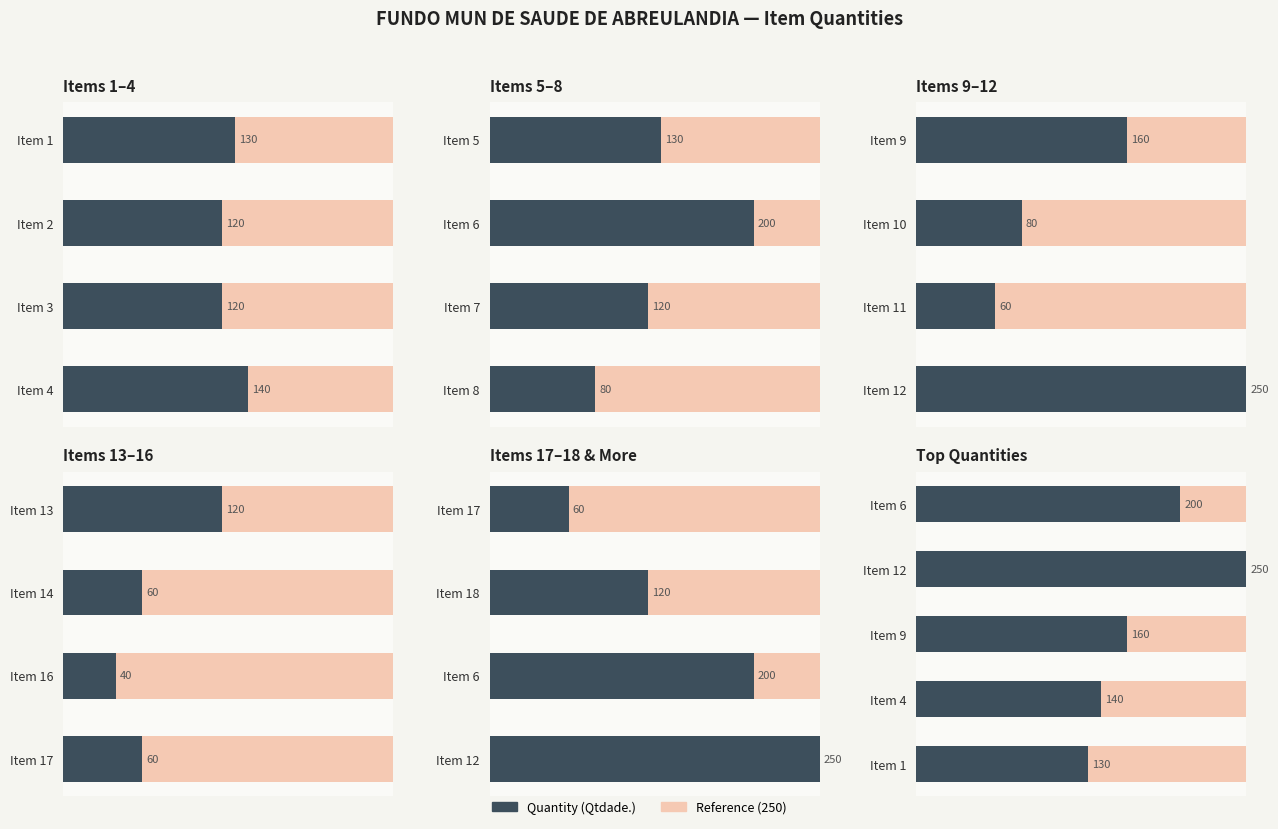

Rank the categories by value from lowest to highest.

Item 1, Item 4, Item 9, Item 6, Item 12